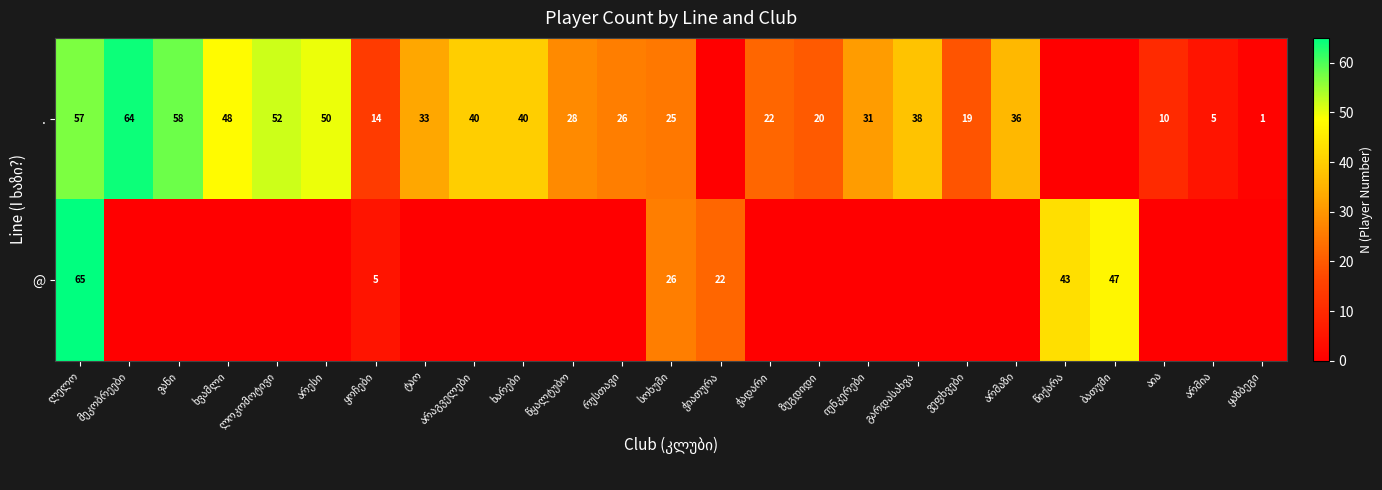

What is the highest value of the . series?

64